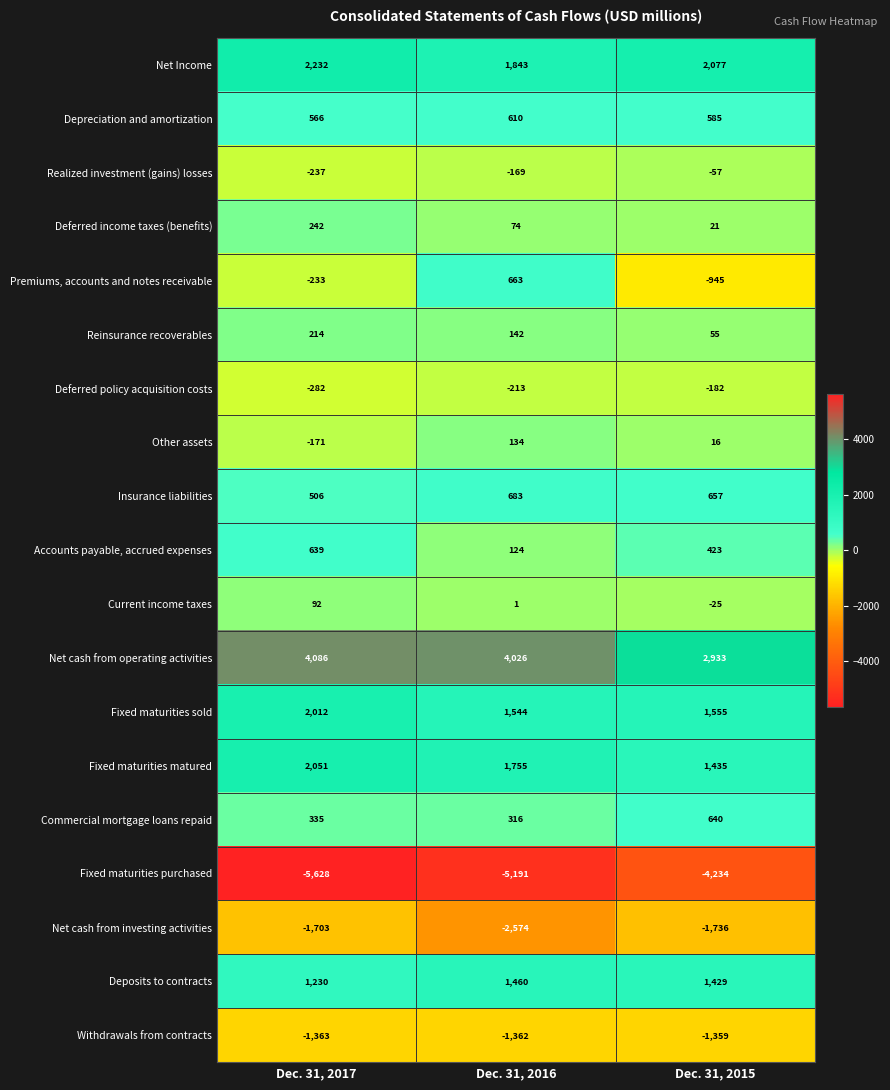

What is the difference between the maximum and minimum values in the Fixed maturities purchased series?

1394